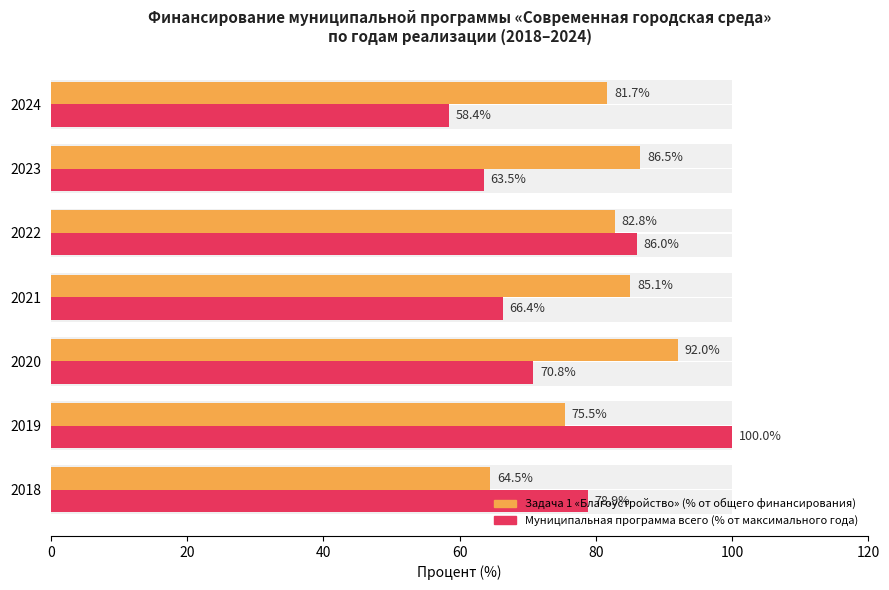

Reading right to left, extract all data points from this chart.

Задача 1 (% от общего): 81.7	86.5	82.8	85.1	92.0	75.5	64.5
Муниципальная программа (% от макс.): 58.4	63.5	86.0	66.4	70.8	100.0	78.9